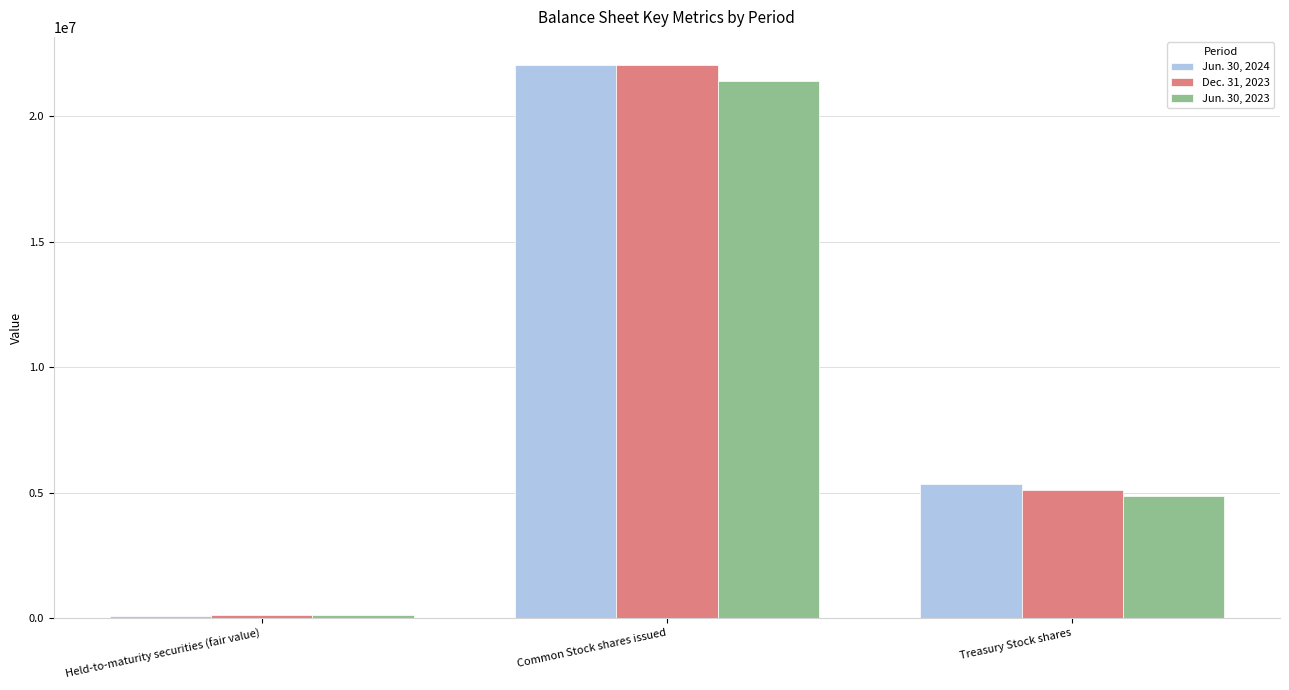

What value does the Jun. 30, 2024 series have at Held-to-maturity securities (fair value)?

96454